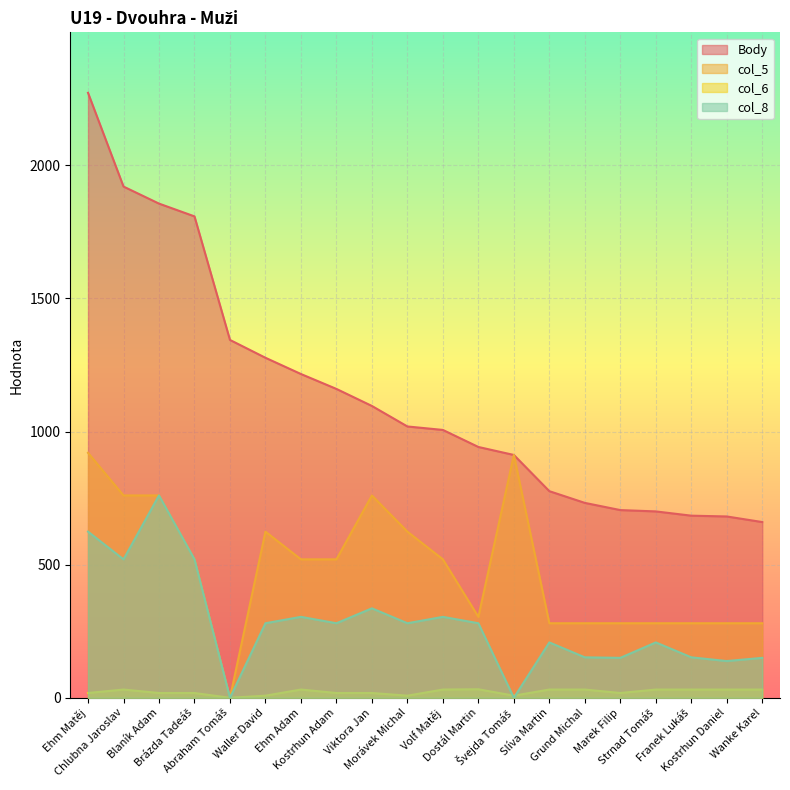

Which series has the largest range (max minus min)?

Body